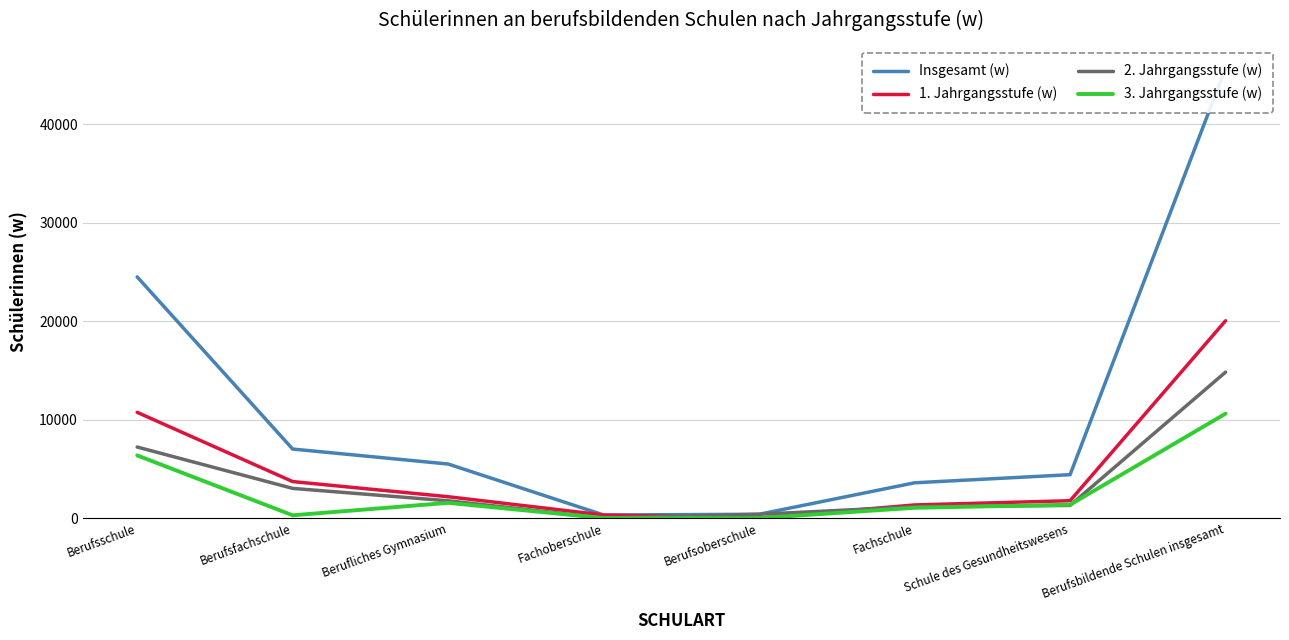

What is the difference between the second highest and second lowest values in the 1. Jahrgangsstufe (w) series?

10433